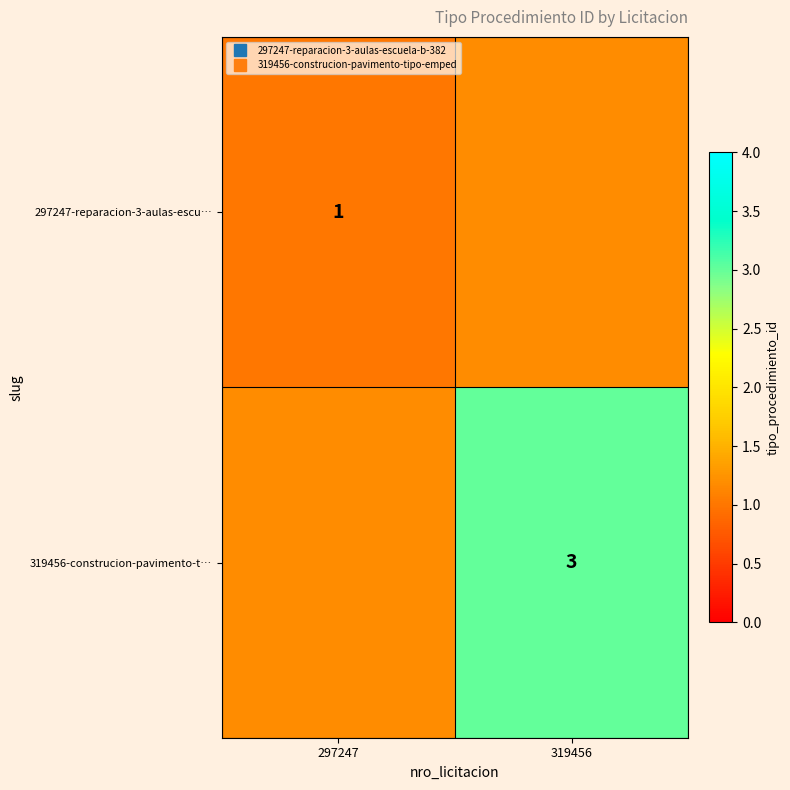

Where is 297247-reparacion-3-aulas-escu… nearest to the value 1?

297247